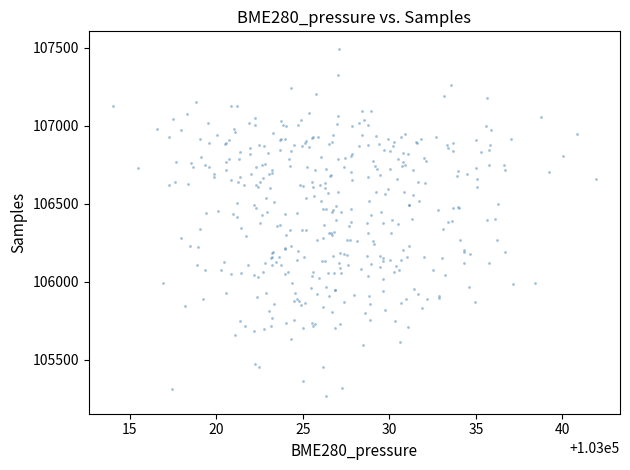

What is the range of Y values (max minus min)?

2227.2